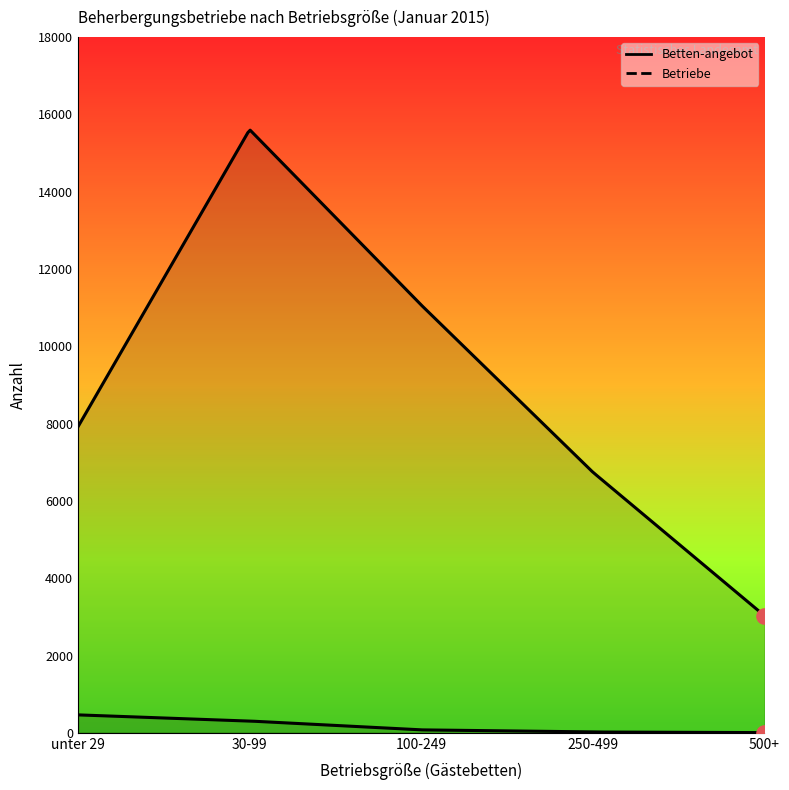

What are all the series names shown in the legend?

Betten-angebot, Betriebe